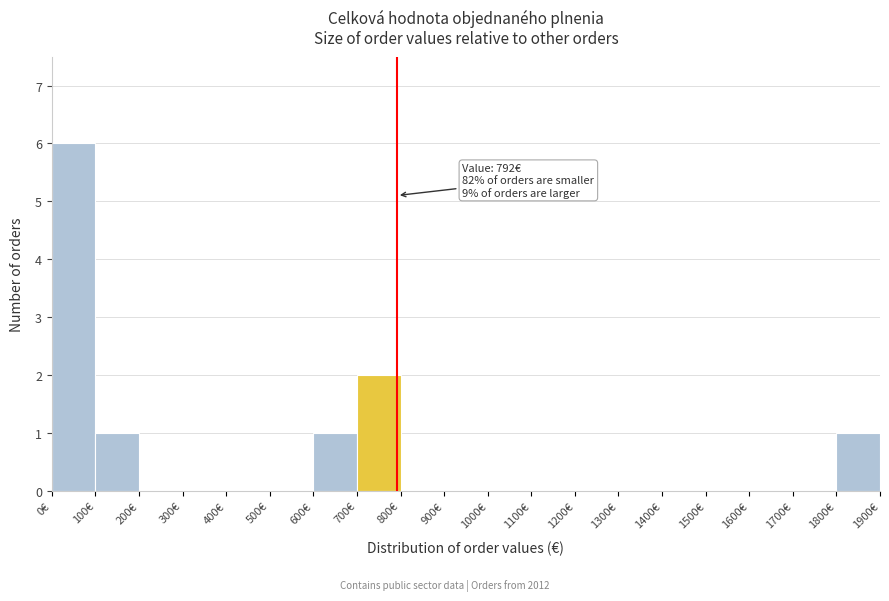

Which range on the x-axis has the tallest bar?

0 to 100